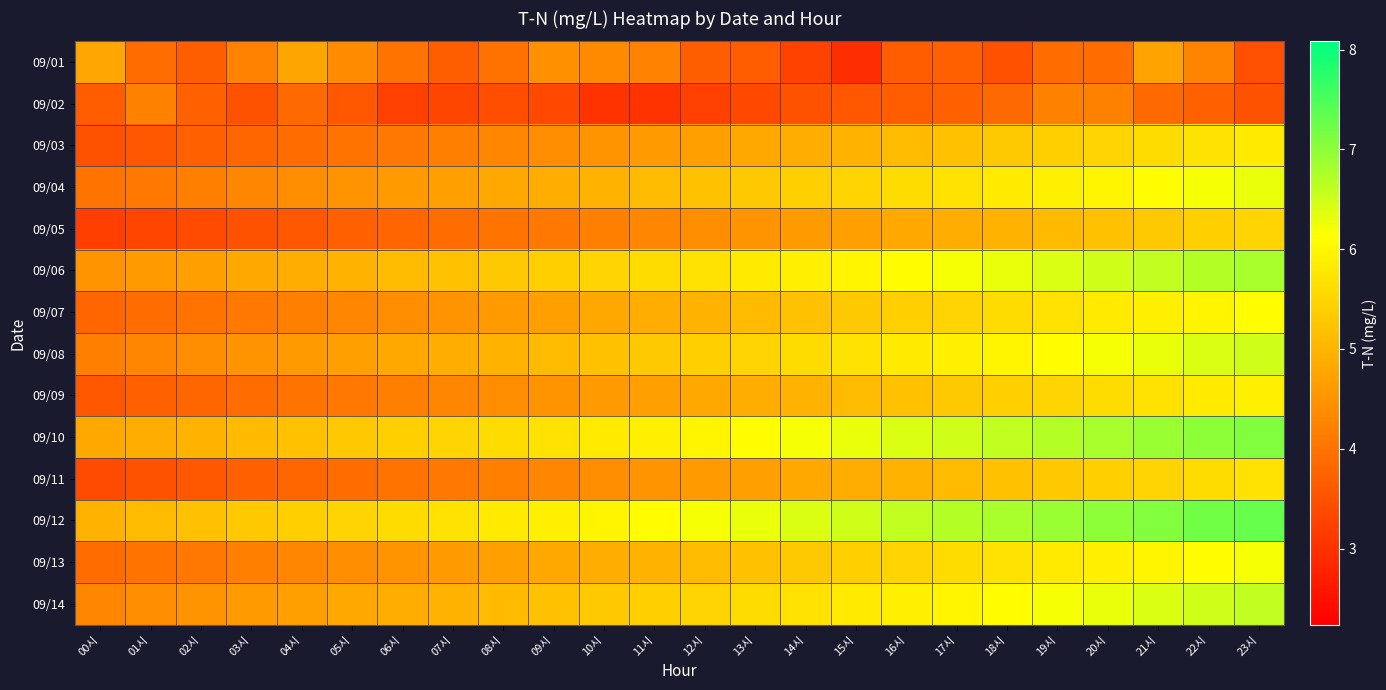

Which has a higher value, 02시 or 12시?

02시